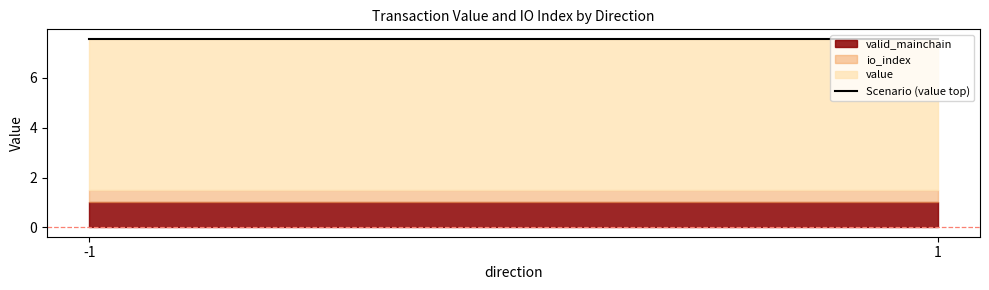

The valid_mainchain series shows 1.0 at -1. True or false?

True